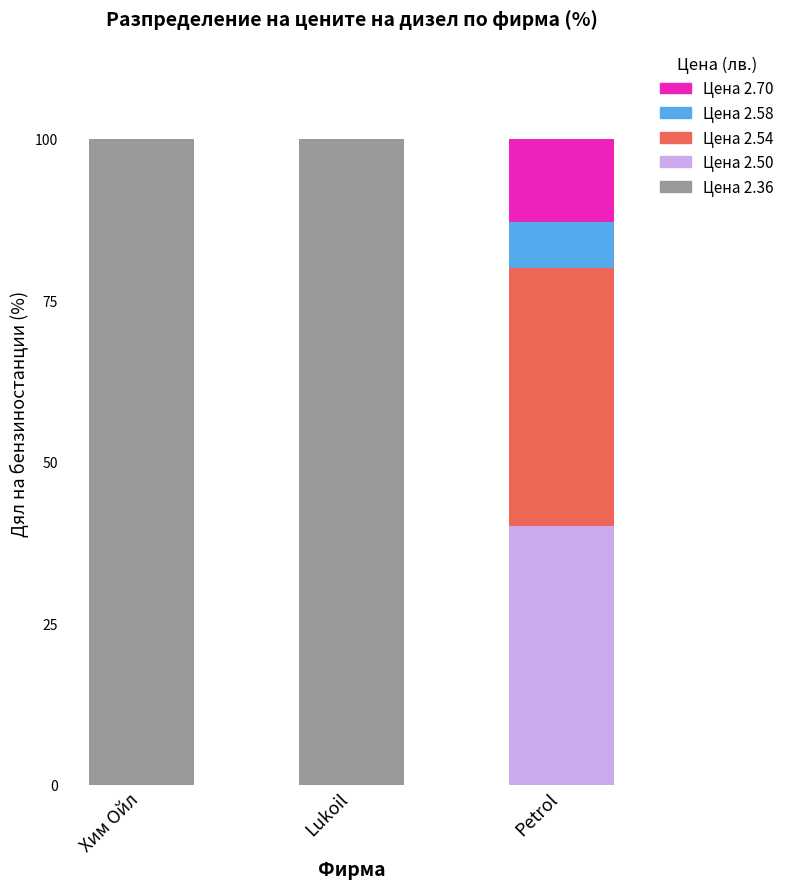

What is the total value across all series at Petrol?

100.0